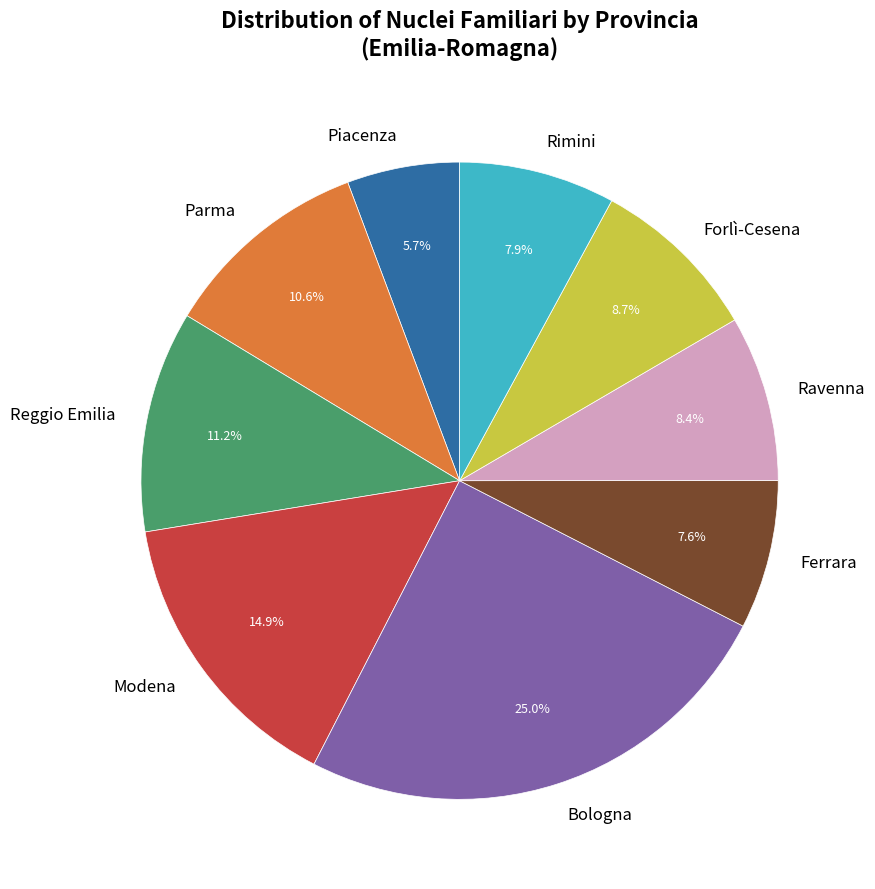

Combined, what portion of the pie is Ravenna and Bologna?

33.4%